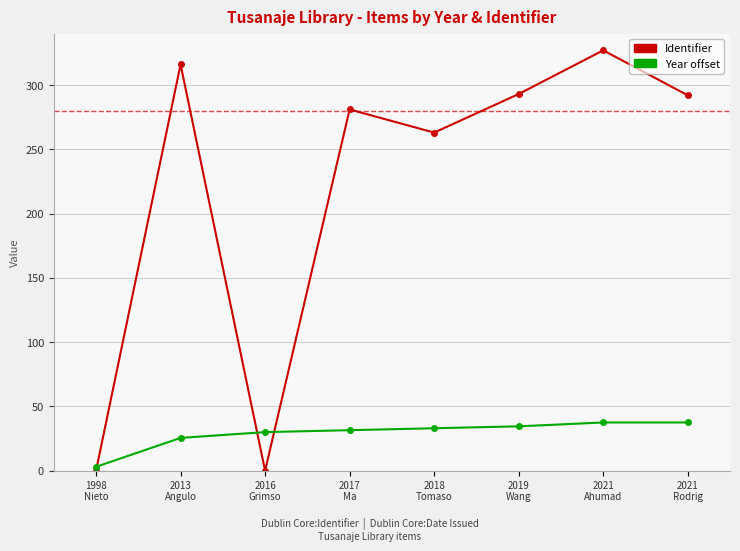

What is the greatest value displayed?

327.0